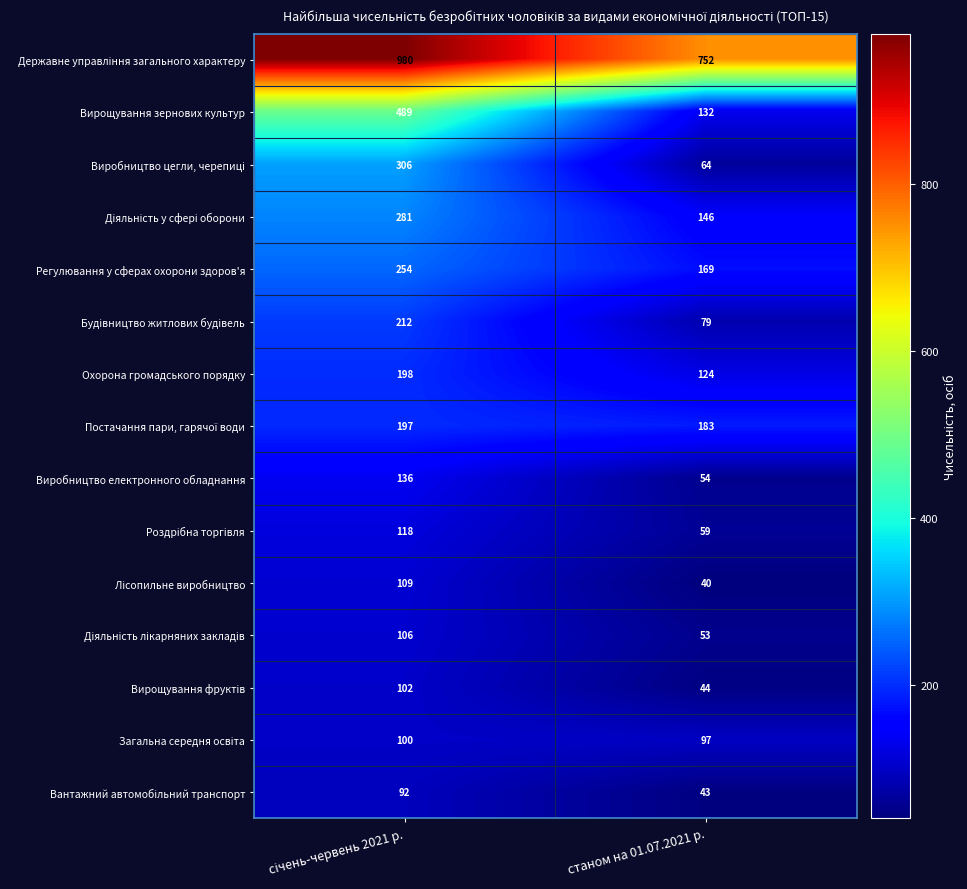

At which label is Вирощування зернових культур closest to 310?

станом на 01.07.2021 р.